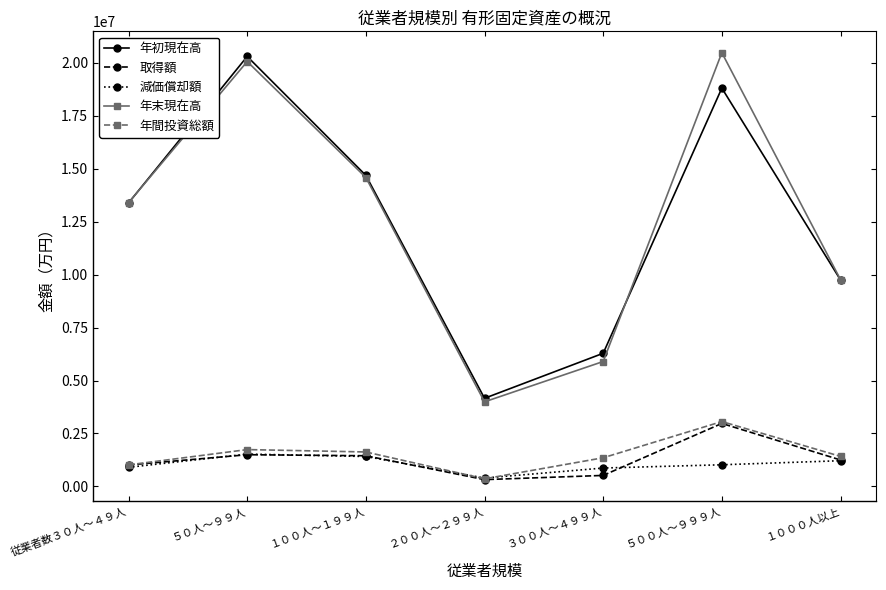

In 年末現在高, how many points are higher than both neighbors (excluding endpoints)?

2